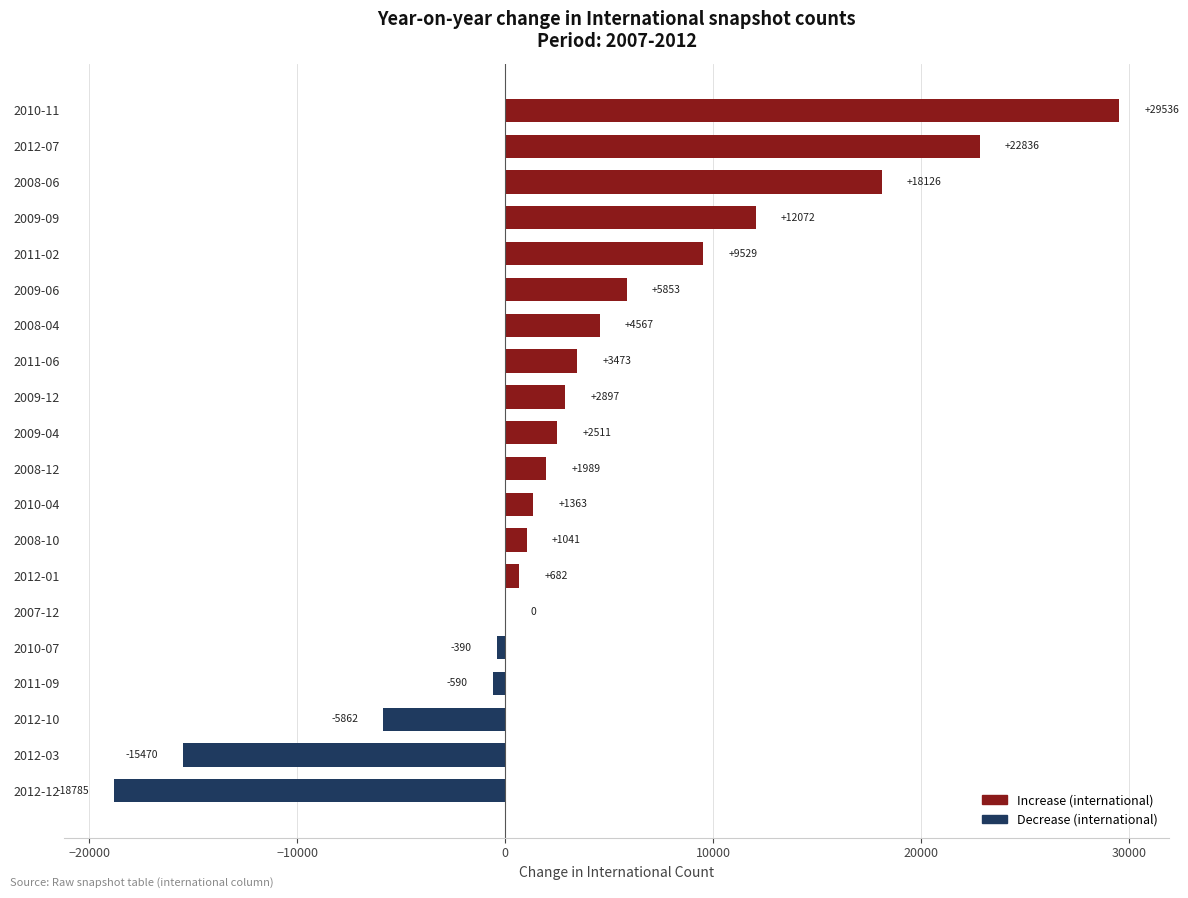

What is the change in value from 2010-04 to 2011-09?

-1953